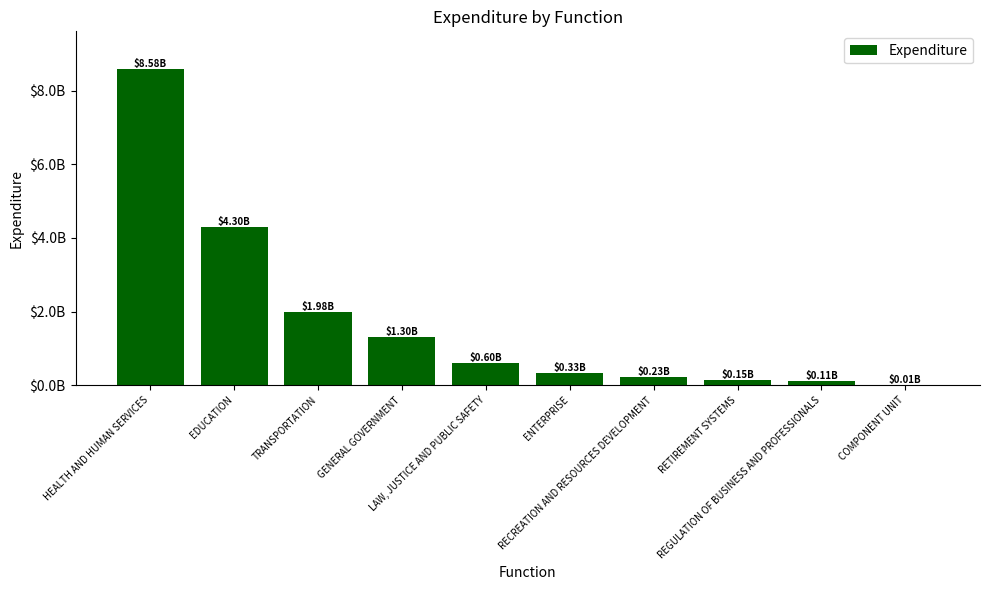

Which label corresponds to the smallest value in the chart?

COMPONENT UNIT